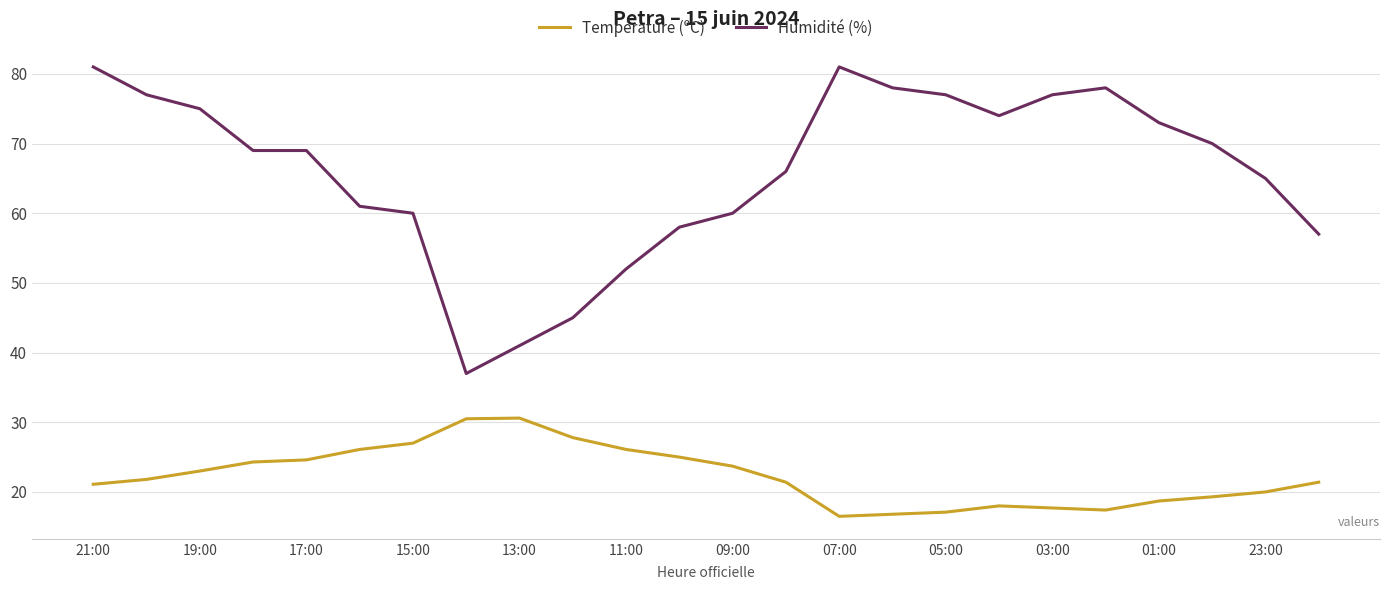

How many lines are shown in the chart?

2